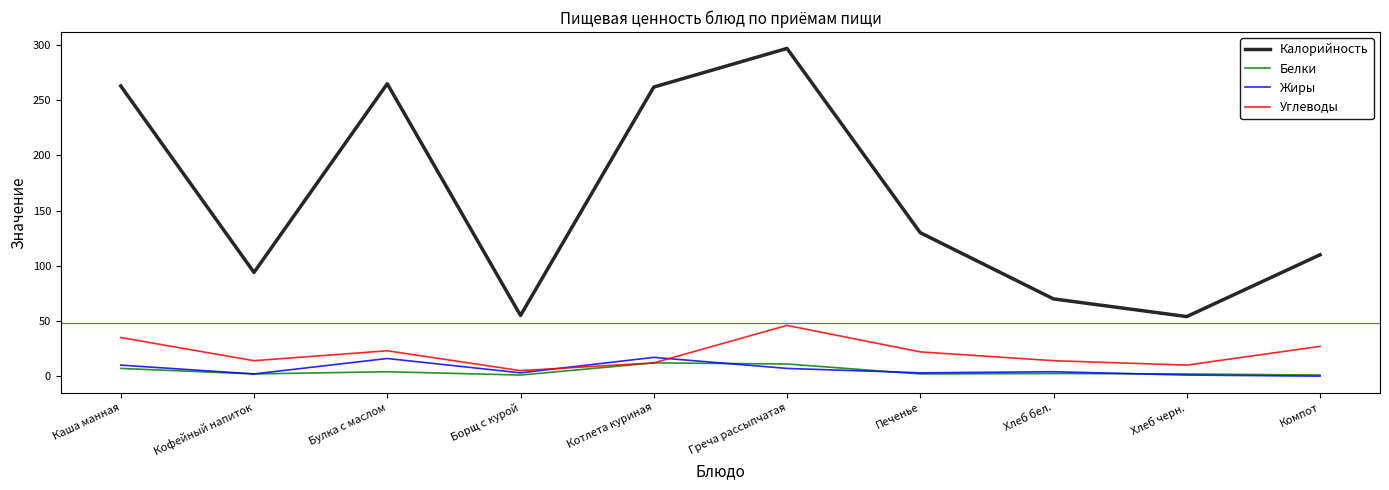

Count the number of categories in the chart.

10